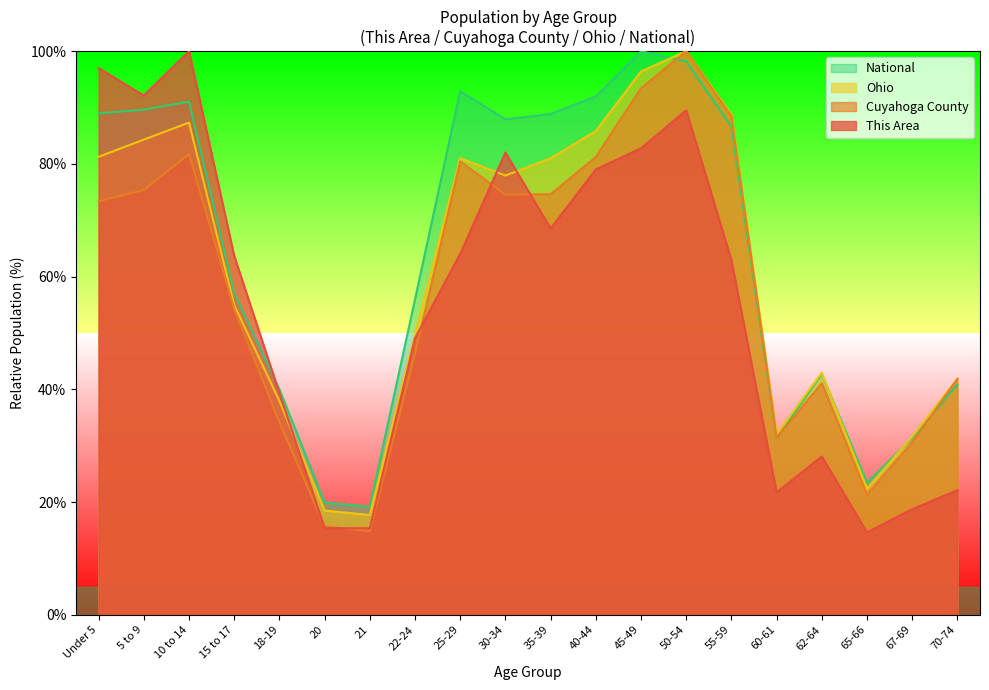

How many lines are shown in the chart?

4